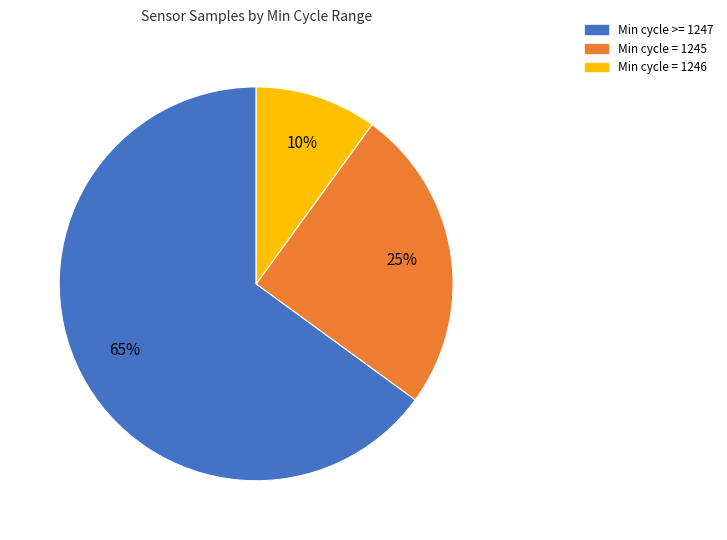

Count the number of slices in the pie.

3